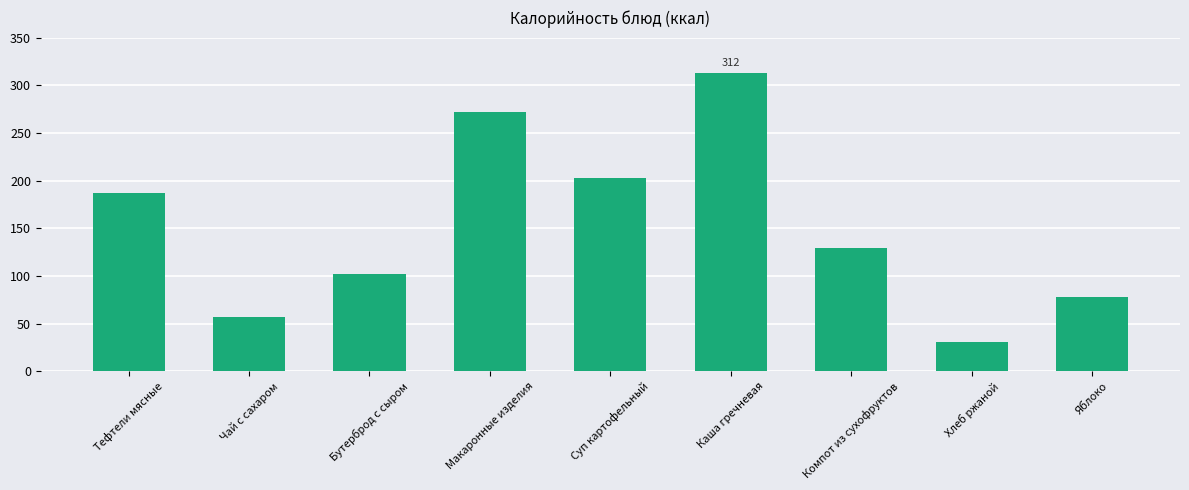

What is the approximate value at Суп картофельный?

203.0